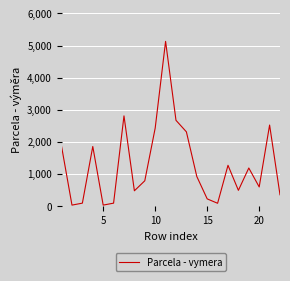

What is the greatest value displayed?

5130